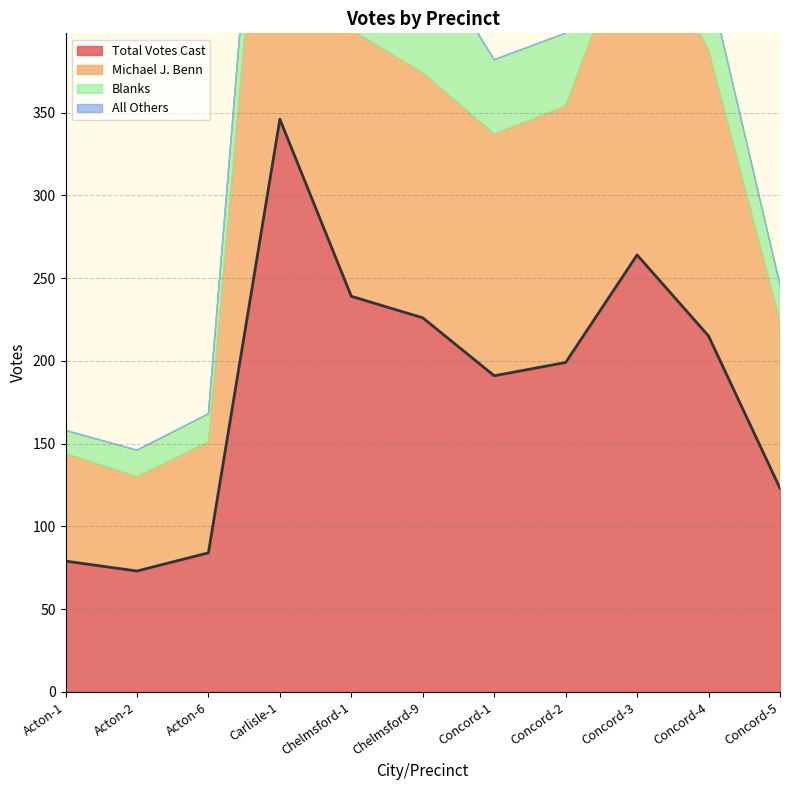

List the series in order of their peak value, lowest first.

All Others, Blanks, Michael J. Benn, Total Votes Cast